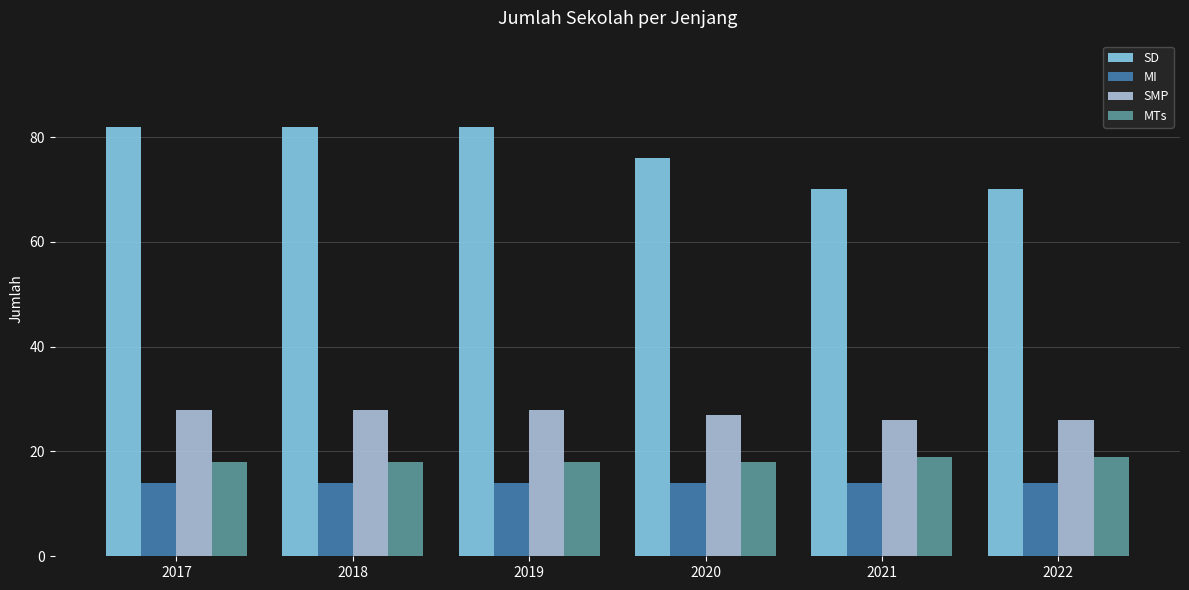

How many data points does each series have?

6